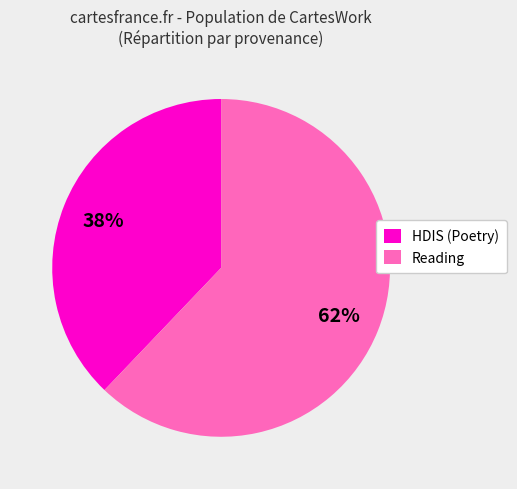

To the nearest percent, what is the difference between the Reading and HDIS (Poetry) slice percentages?

24%